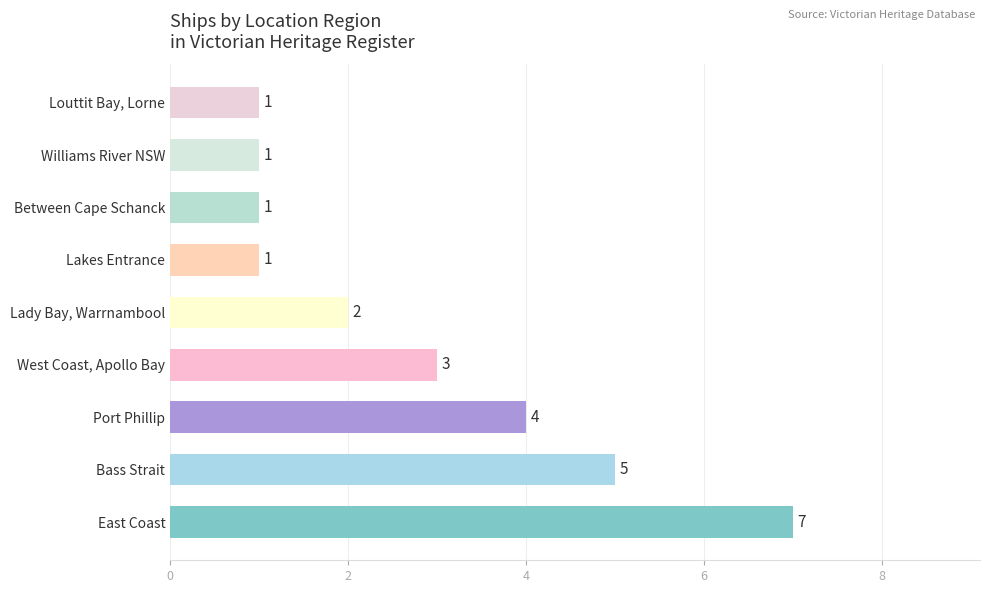

What is the average value?

3